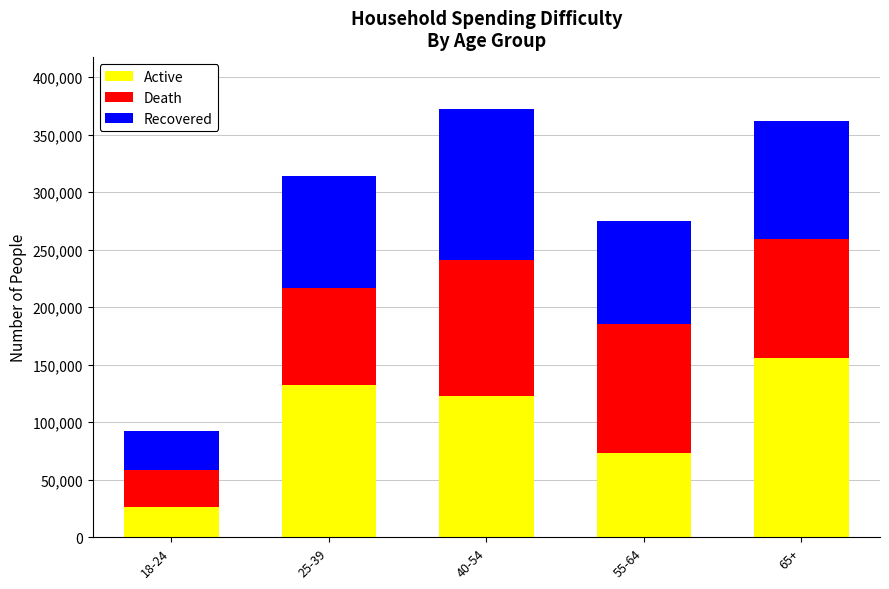

At which category is the sum across all series the highest?

40-54